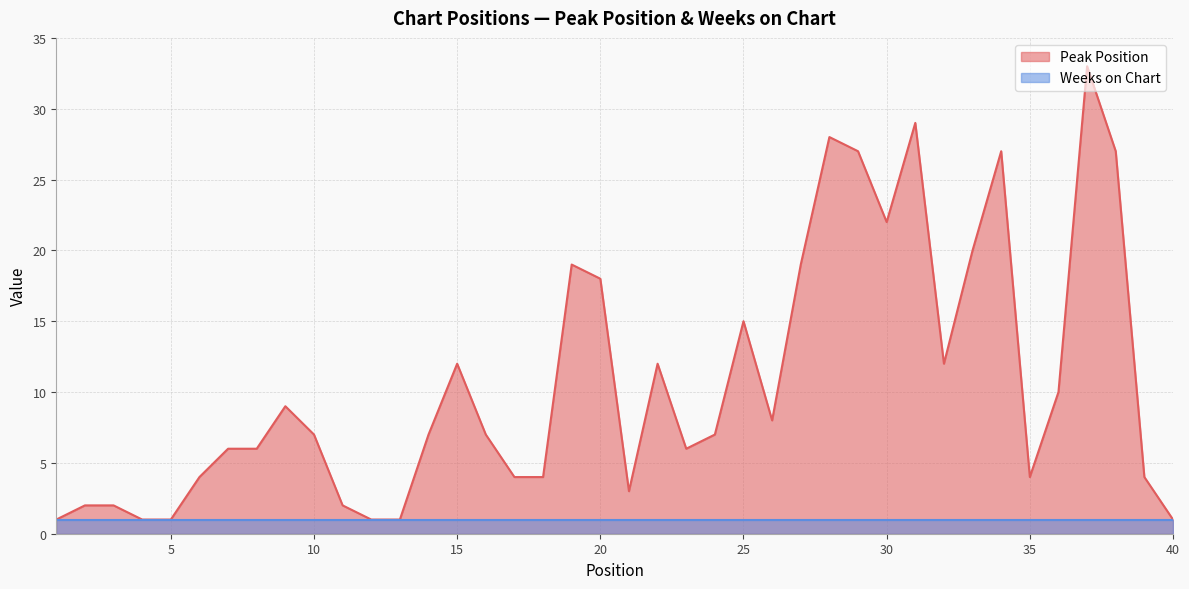

Rank the categories by value from lowest to highest.

1, 4, 5, 12, 13, 40, 2, 3, 11, 21, 6, 17, 18, 35, 39, 7, 8, 23, 10, 14, 16, 24, 26, 9, 36, 15, 22, 32, 25, 20, 19, 27, 33, 30, 29, 34, 38, 28, 31, 37